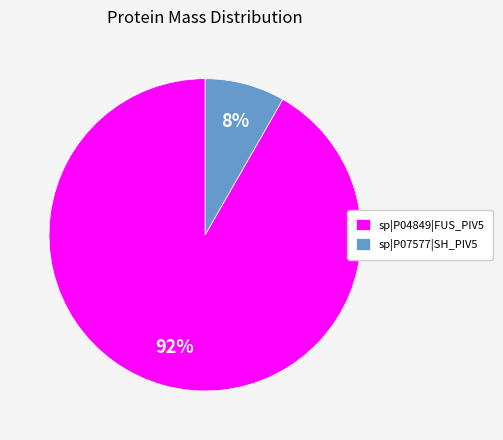

To the nearest percent, what portion does sp|P07577|SH_PIV5 represent?

8%